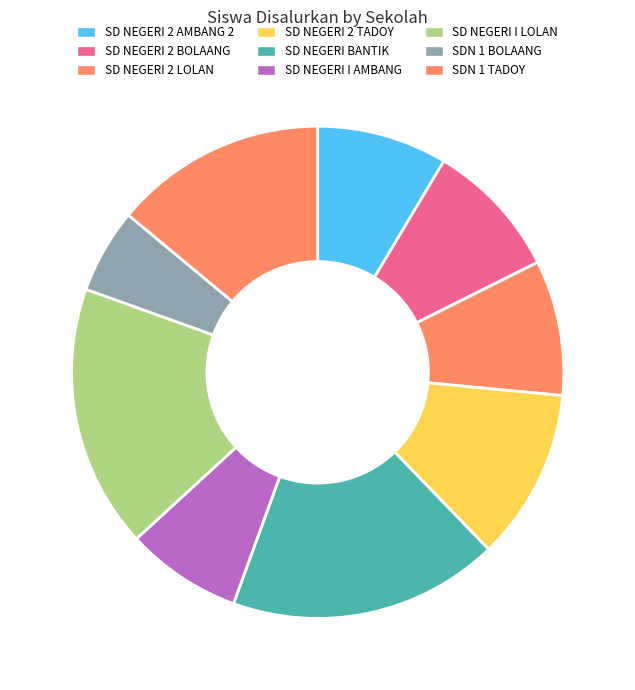

Which slice is the smallest?

SDN 1 BOLAANG